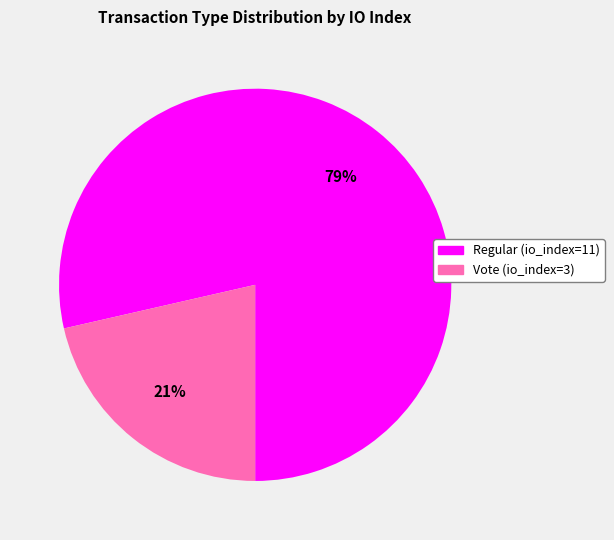

To the nearest percent, what portion does Regular represent?

79%